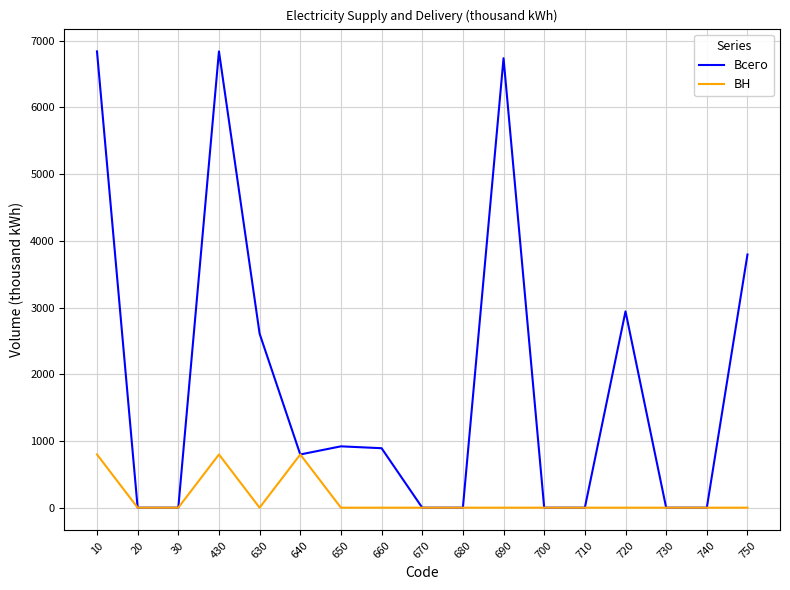

Count the number of categories in the chart.

17